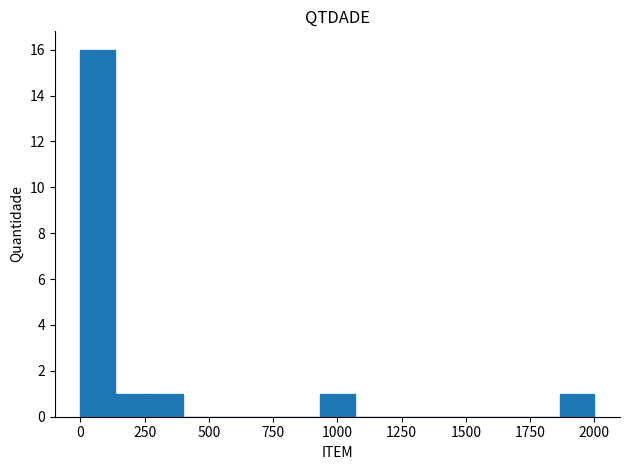

What is the greatest value displayed?

16